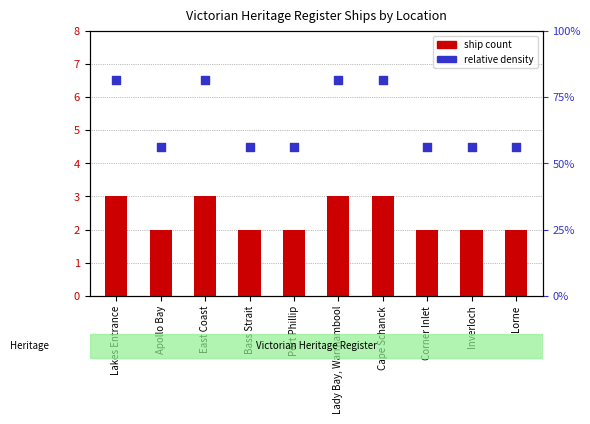

Is the value of ship count at Cape Schanck greater than the value of relative density at Inverloch?

No